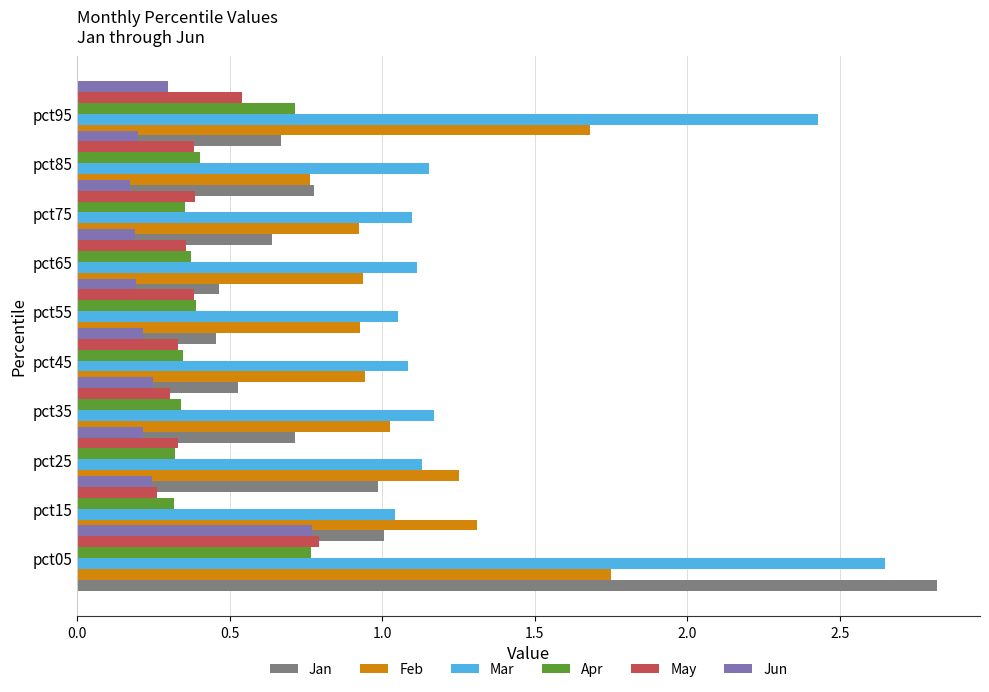

True or false: Mar has a value of 1.1 at pct75.

True